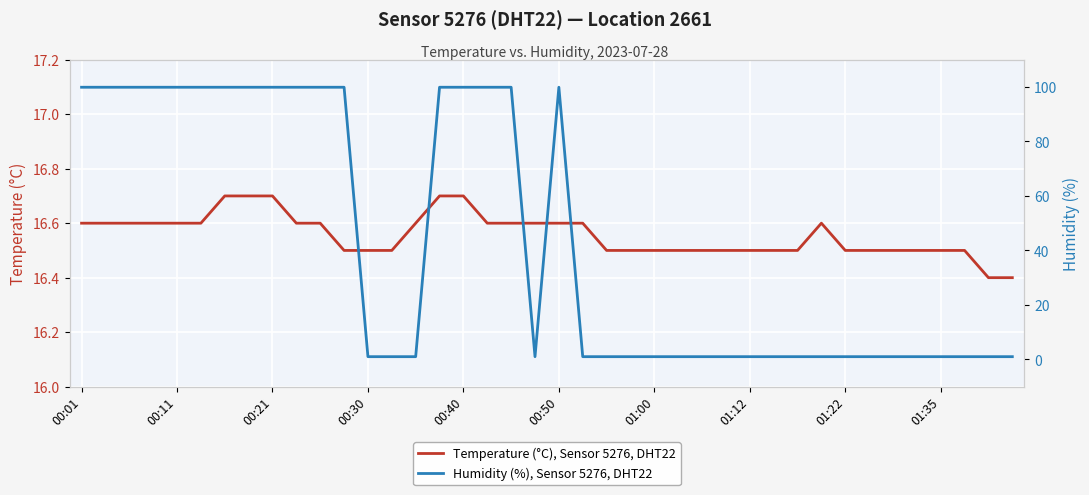

What is the highest value of the Temperature (°C), Sensor 5276, DHT22 series?

16.7